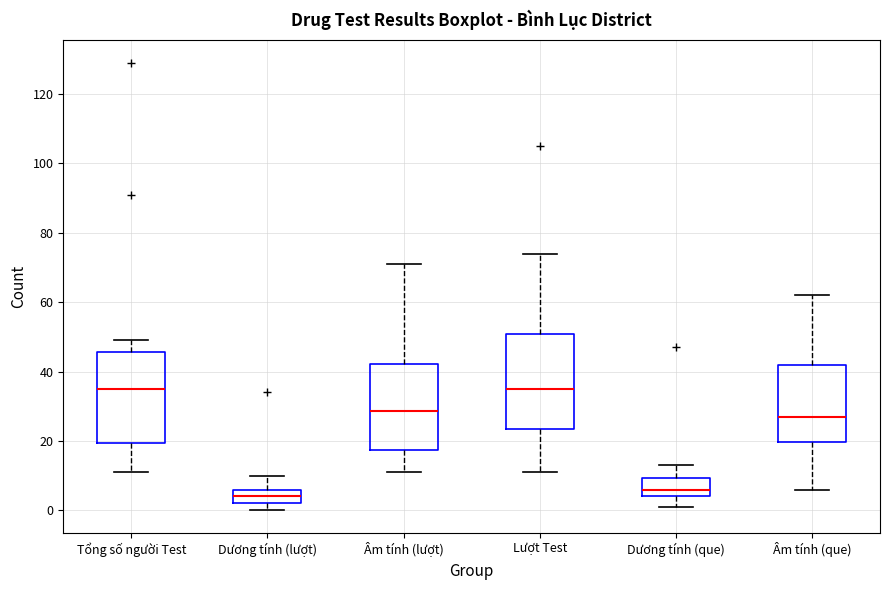

Which box's median line is the lowest?

Dương tính (lượt)